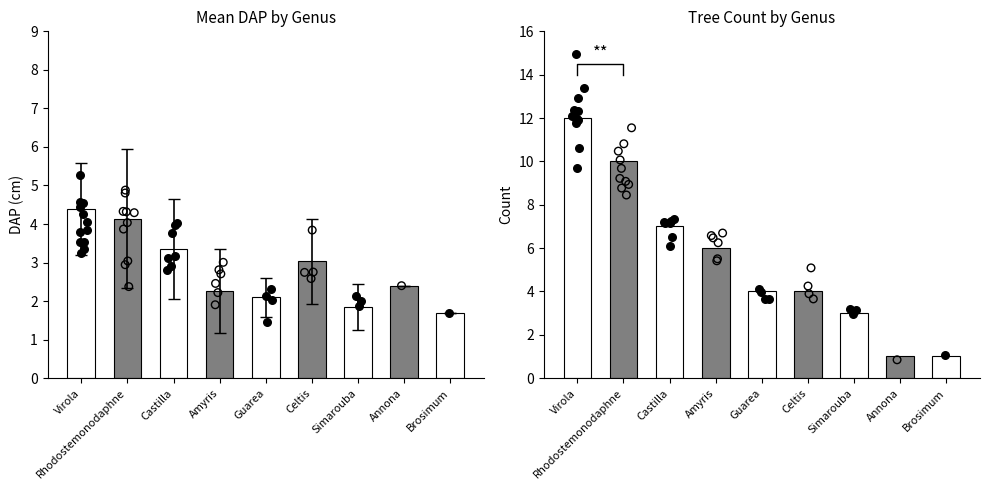

Which series contains the highest Y value?

Count